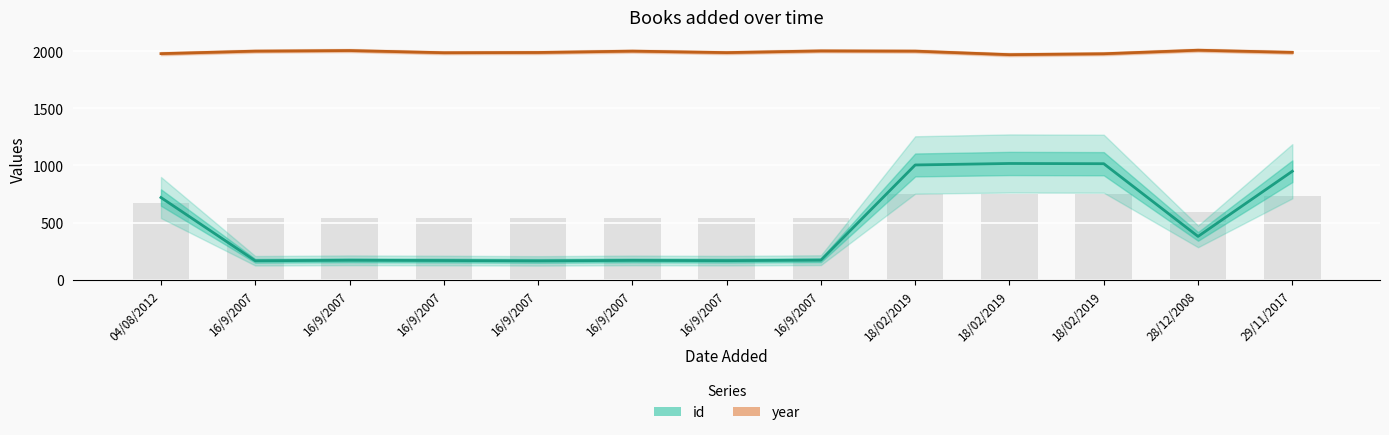

What is the total value across all series at 16/9/2007?

2166